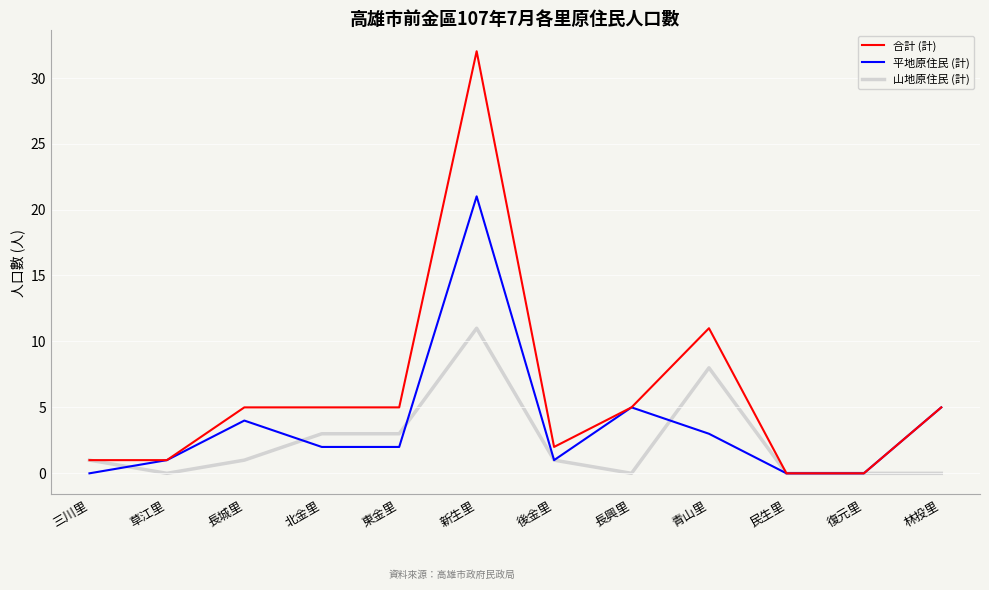

Rank the series by their maximum value, from lowest to highest.

山地原住民 (計), 平地原住民 (計), 合計 (計)